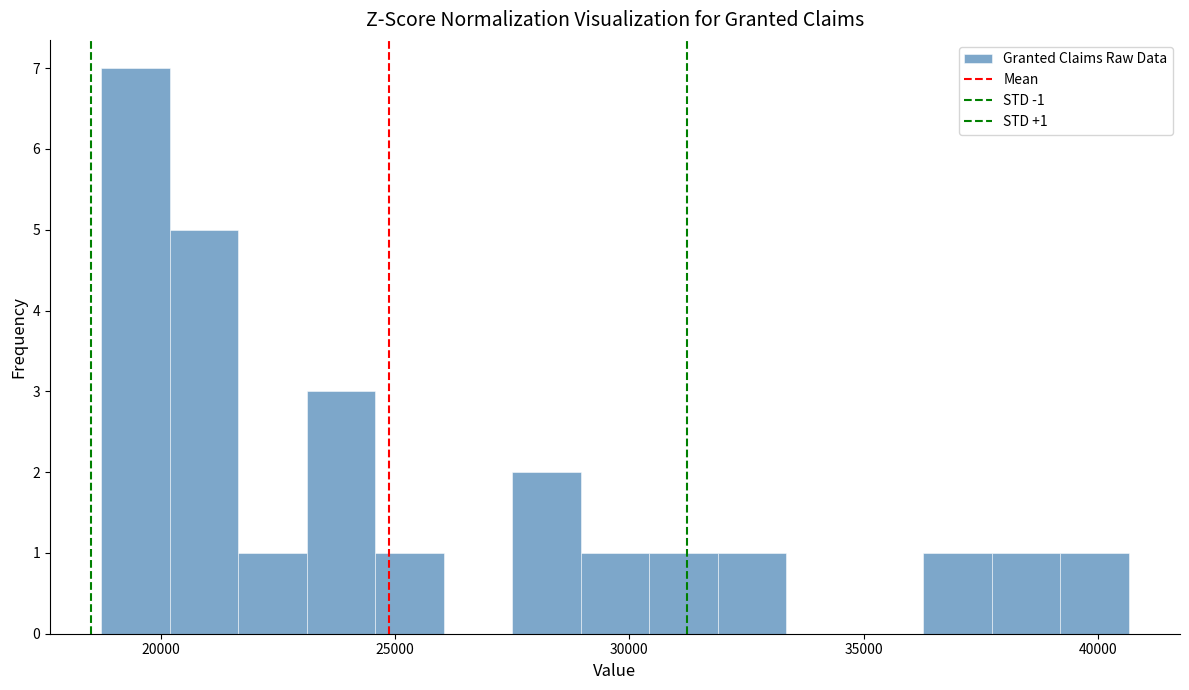

Around what value on the x-axis is the tallest bar? Give the approximate position of its centre, as read against the axis.

19500